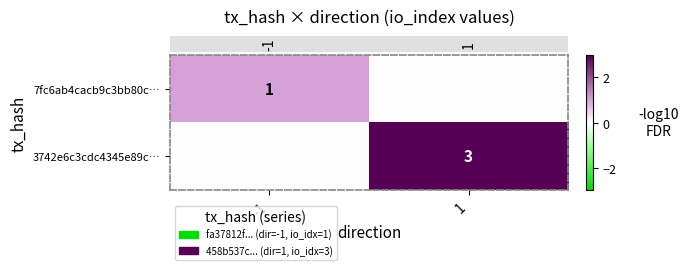

At how many categories does at least one series exceed 0?

2